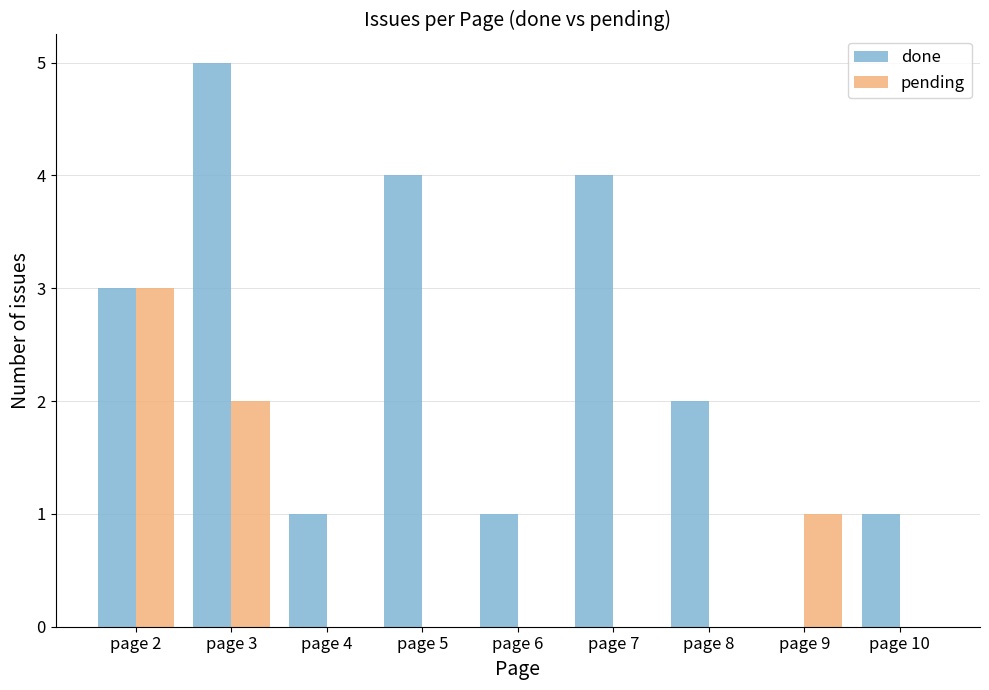

How many series are shown in this chart?

2